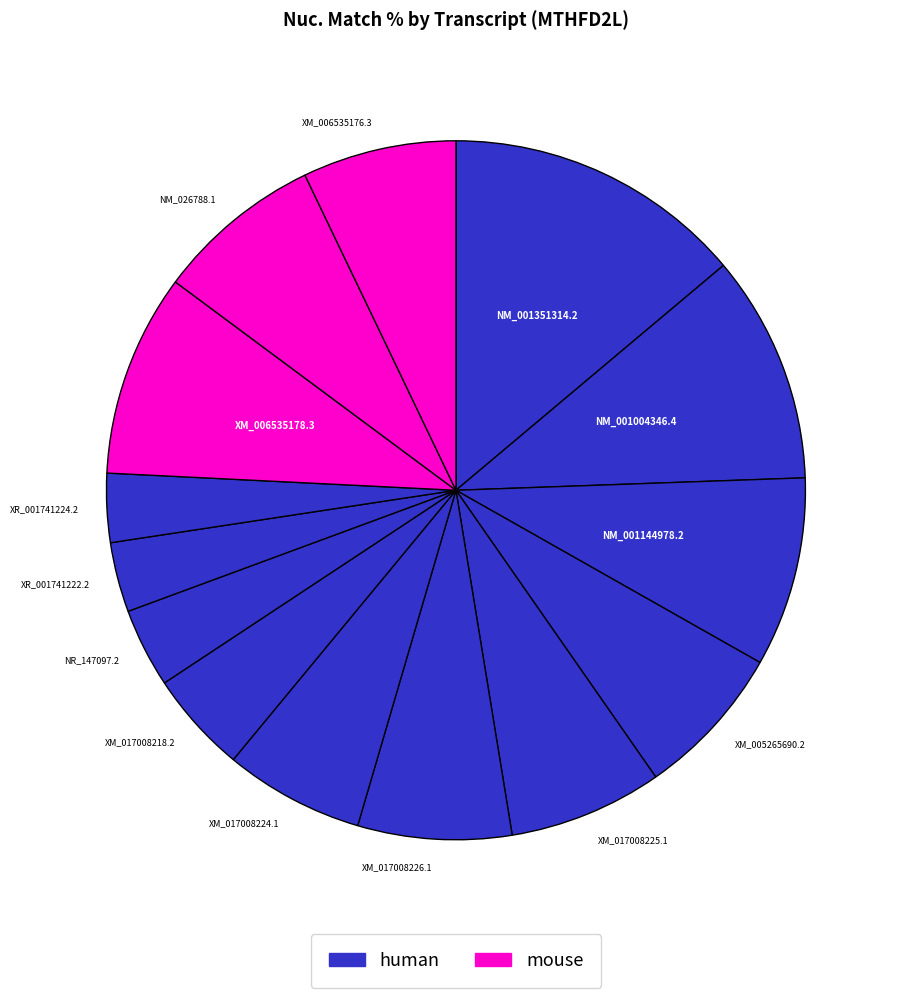

Which category has the biggest portion of the pie?

NM_001351314.2